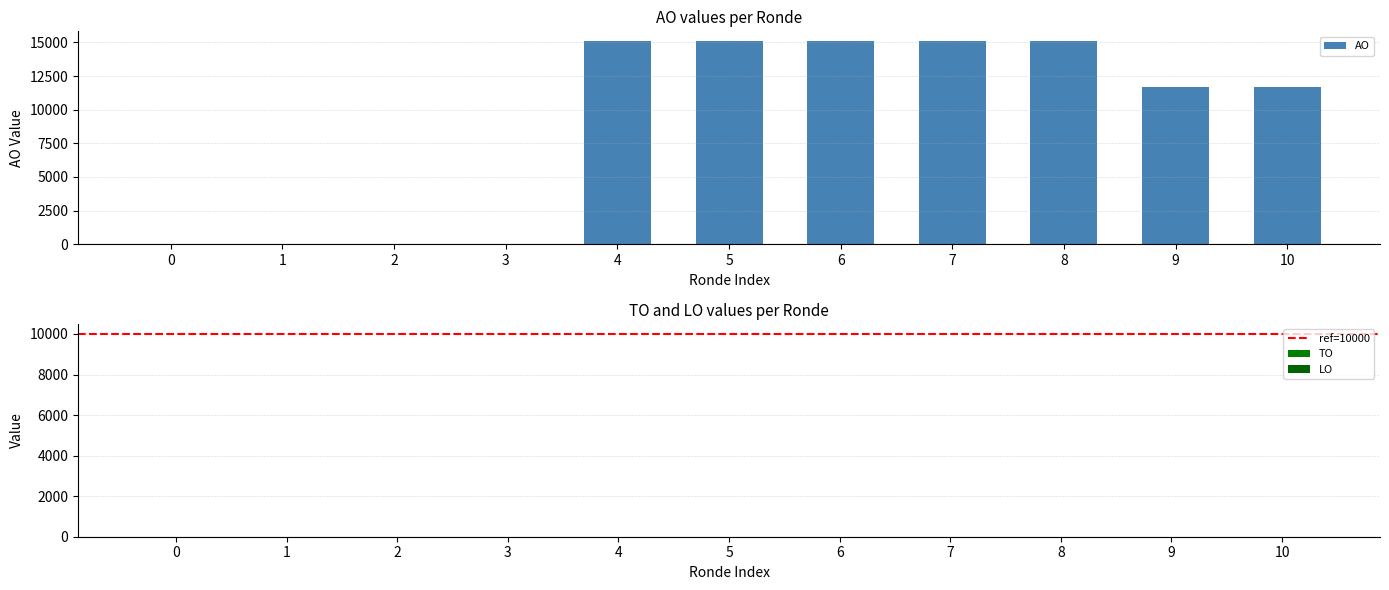

What is the greatest value displayed?

15067